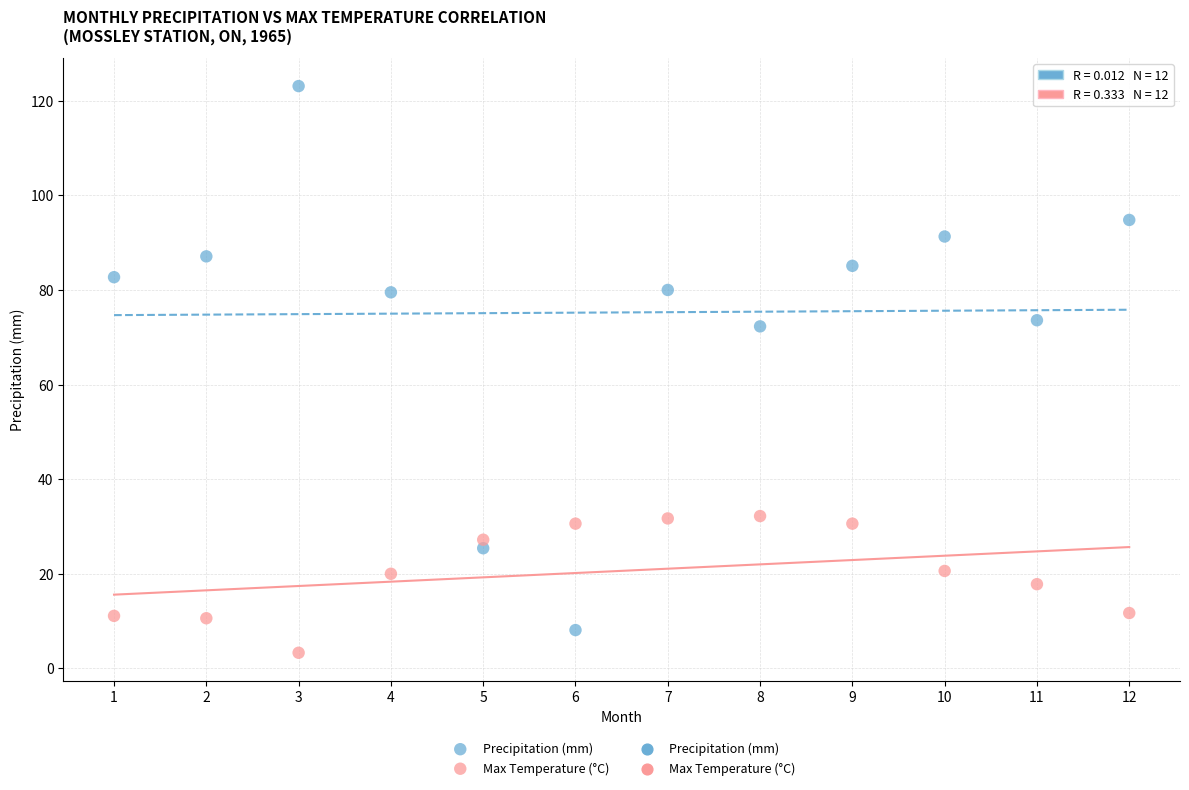

Which series has the widest spread of Y values?

Precipitation (mm)